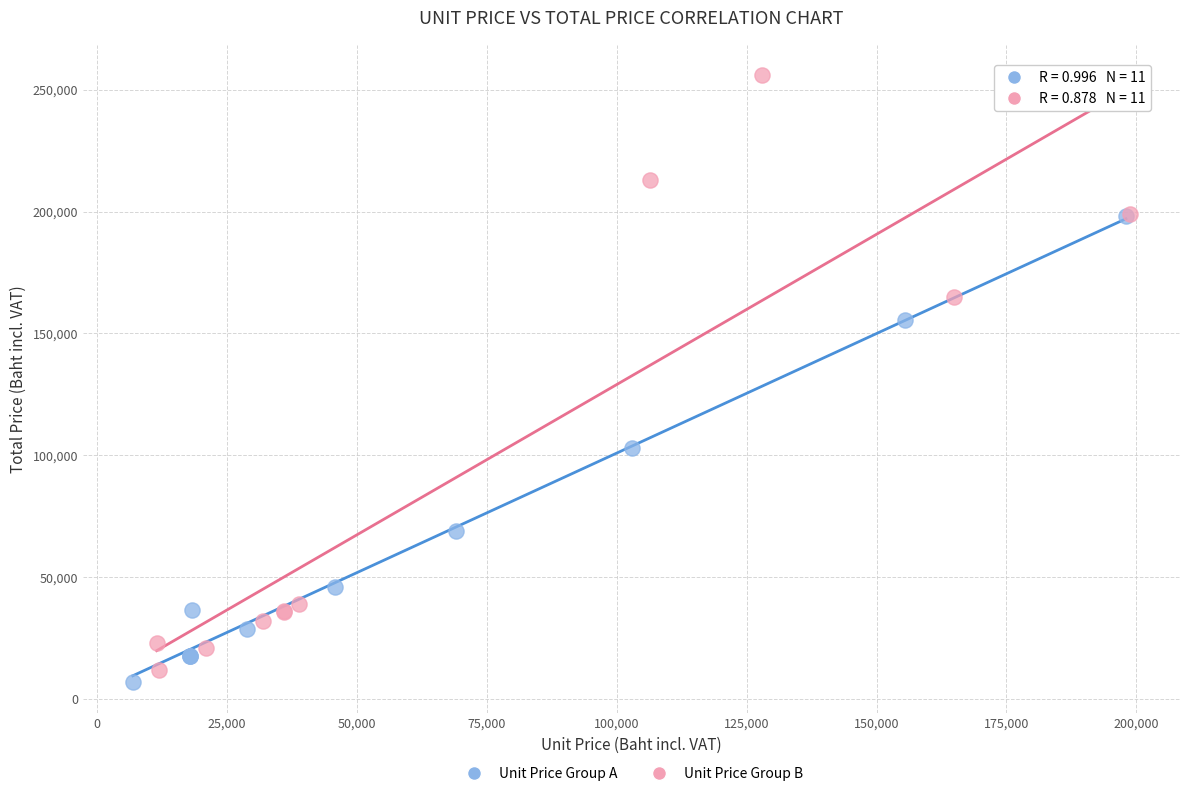

Which series has the widest spread of Y values?

Unit Price Group B